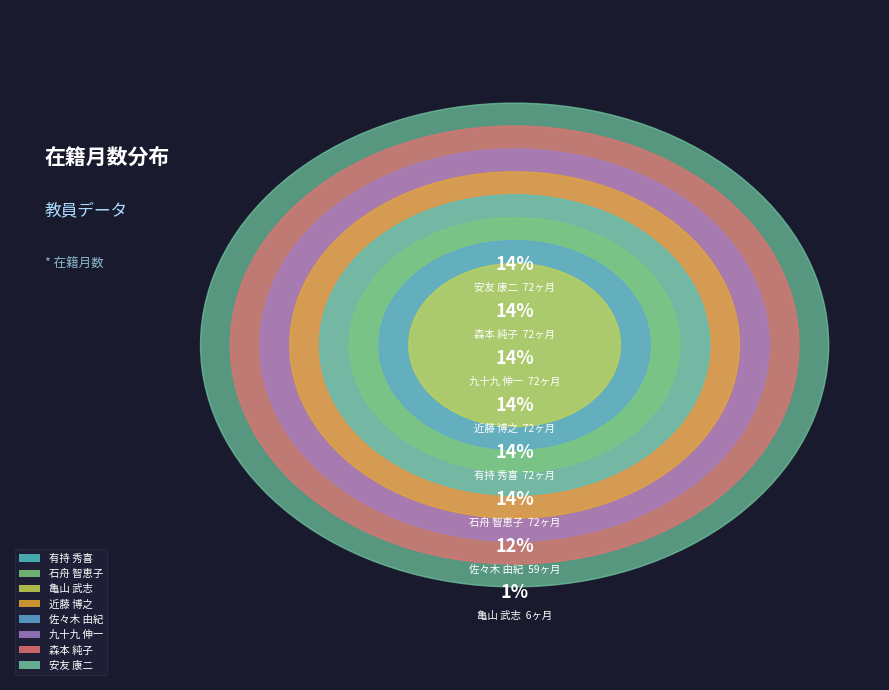

What percentage is the 亀山 武志 slice, to the nearest percent?

1%